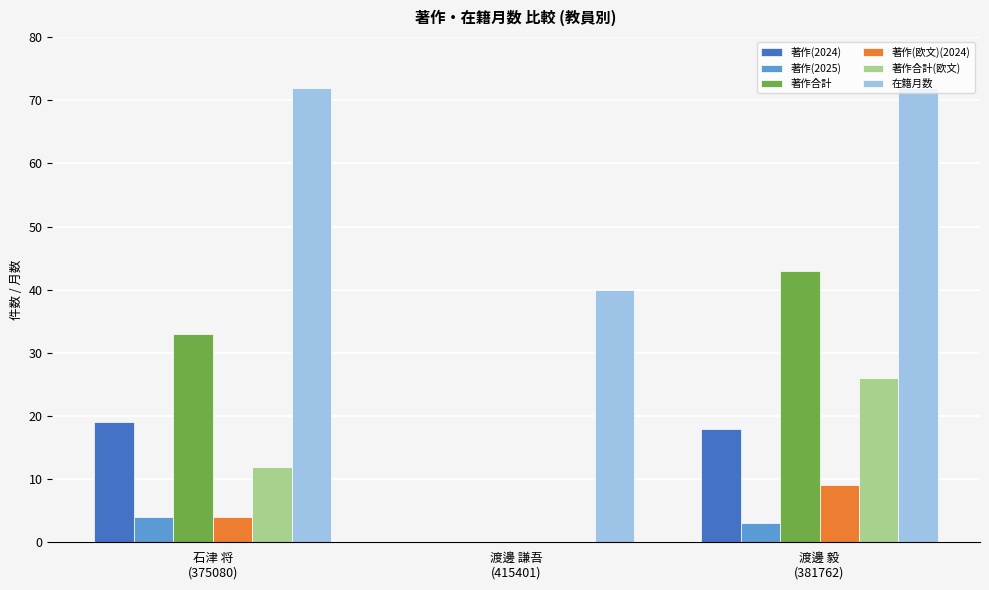

What is the greatest value displayed?

72